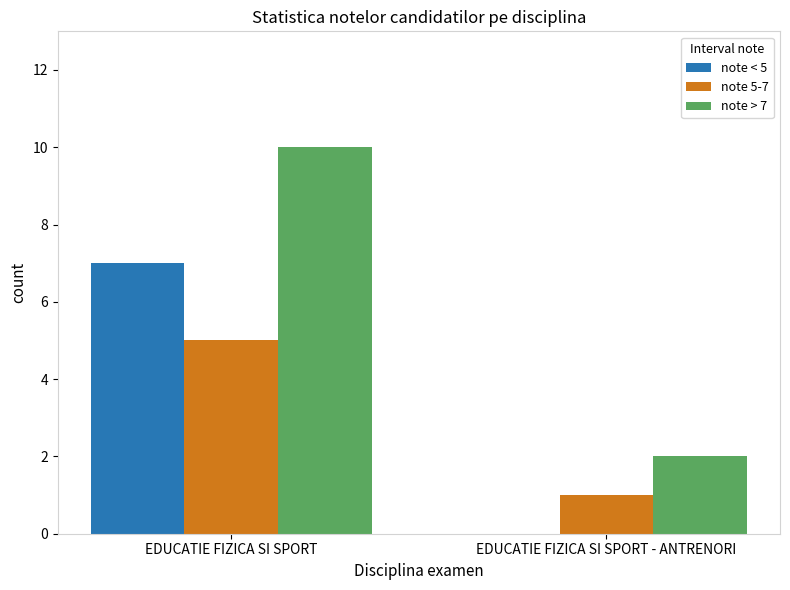

Which series has the widest spread of values?

note > 7